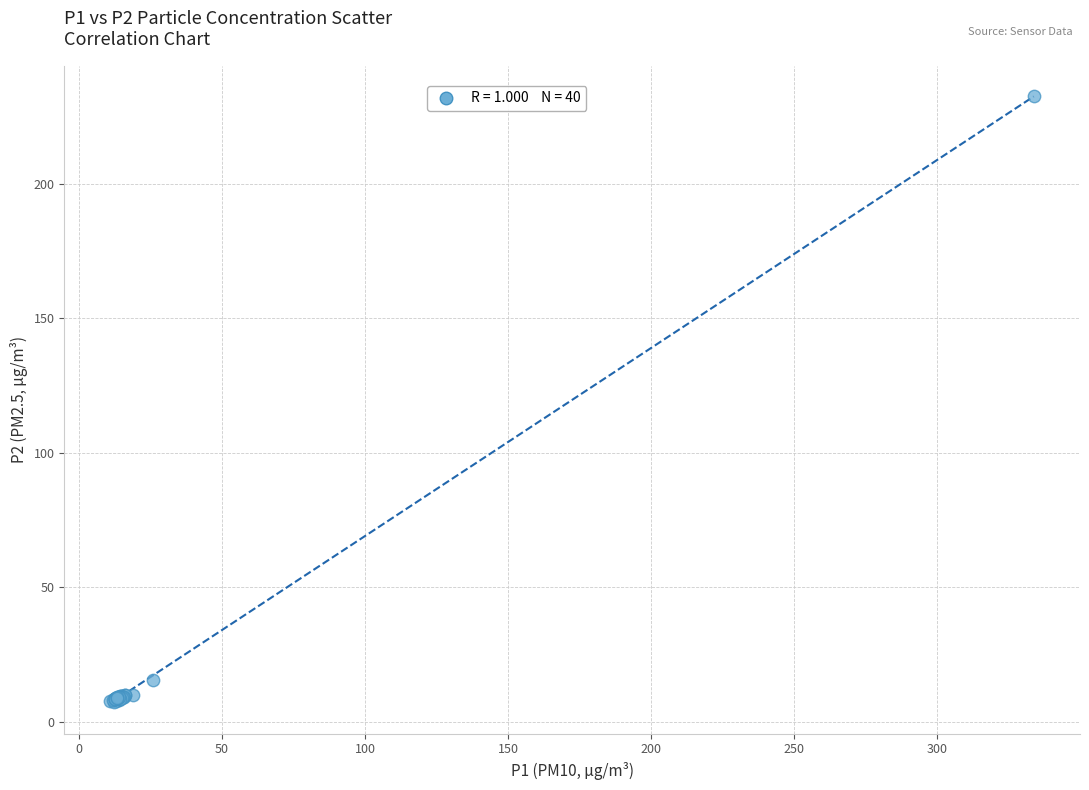

What Y value in the scatter plot is closest to 120?

15.6